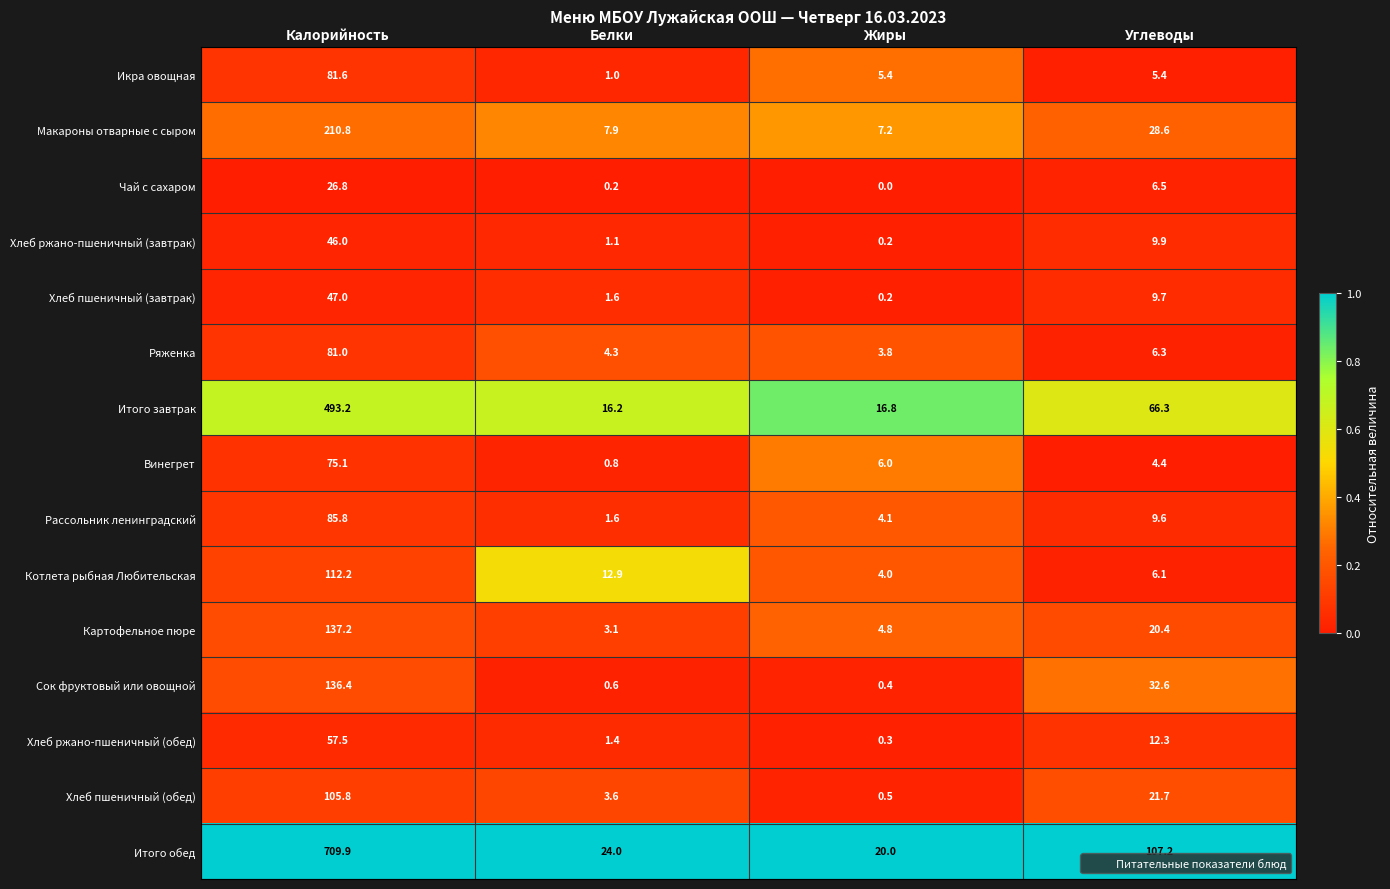

The Хлеб ржано-пшеничный (завтрак) series shows 46.0 at Калорийность. True or false?

True